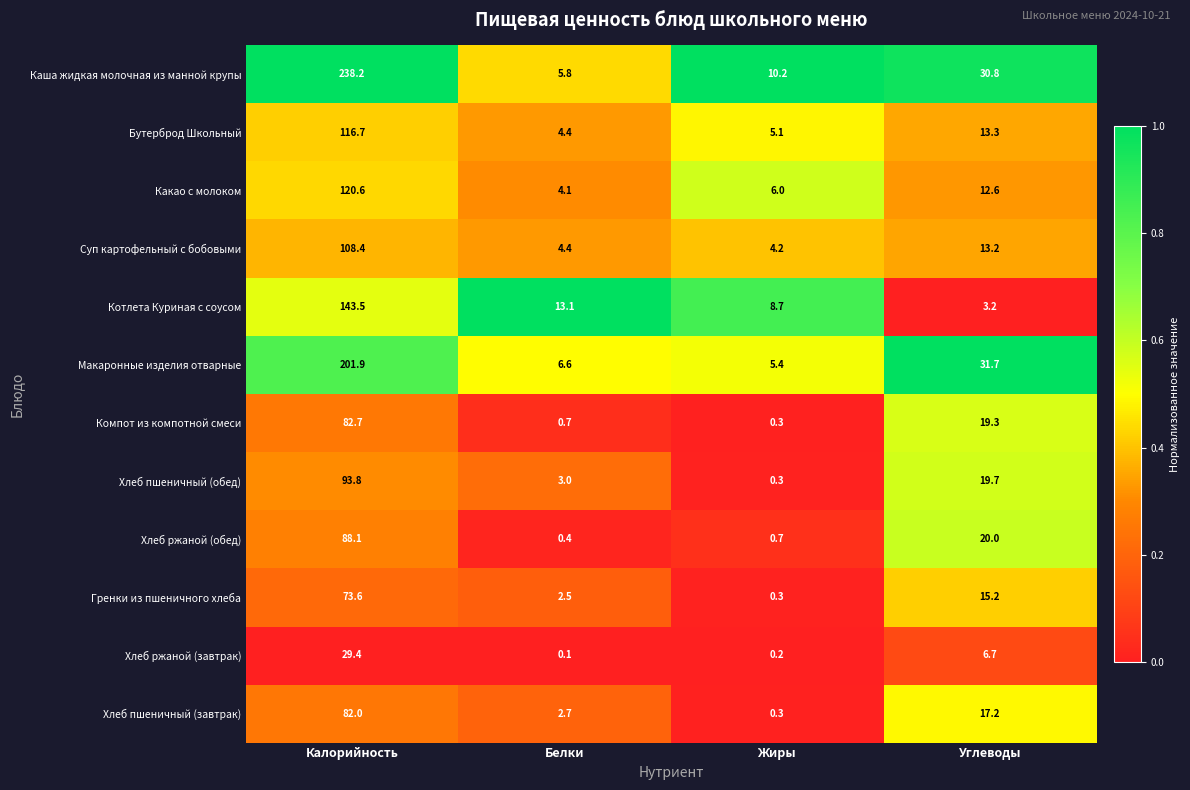

What is the lowest value of the Котлета Куриная с соусом series?

3.2